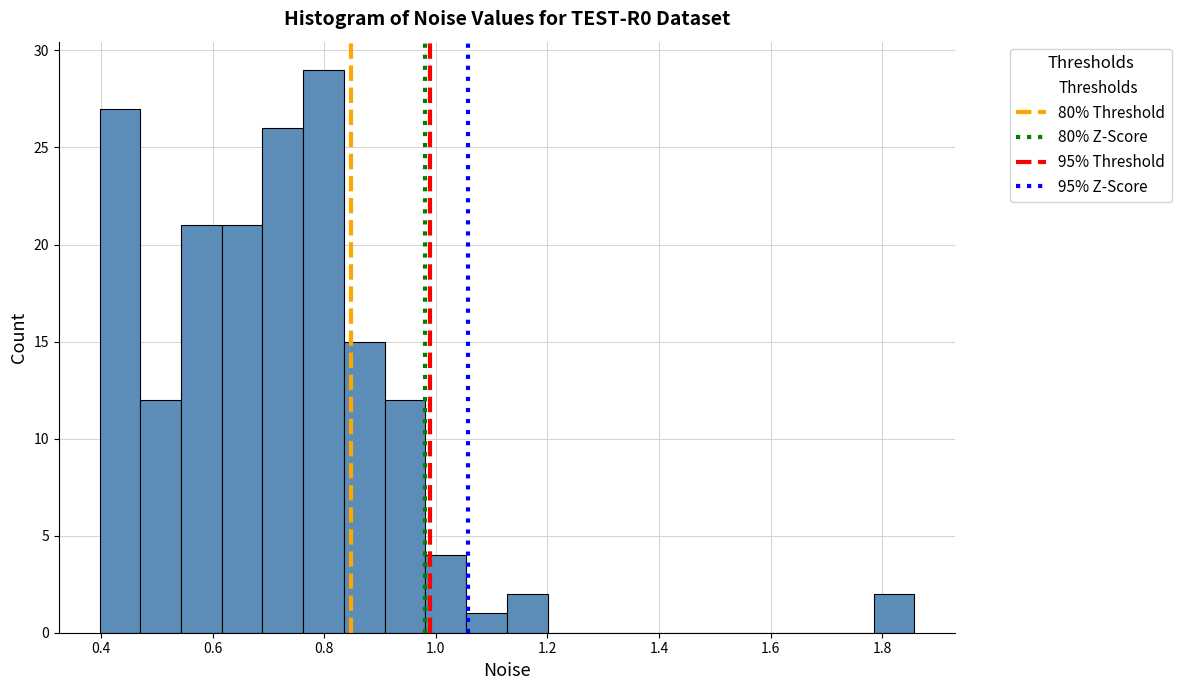

Read against the x-axis, roughly where is the centre of the tallest bar?

0.80